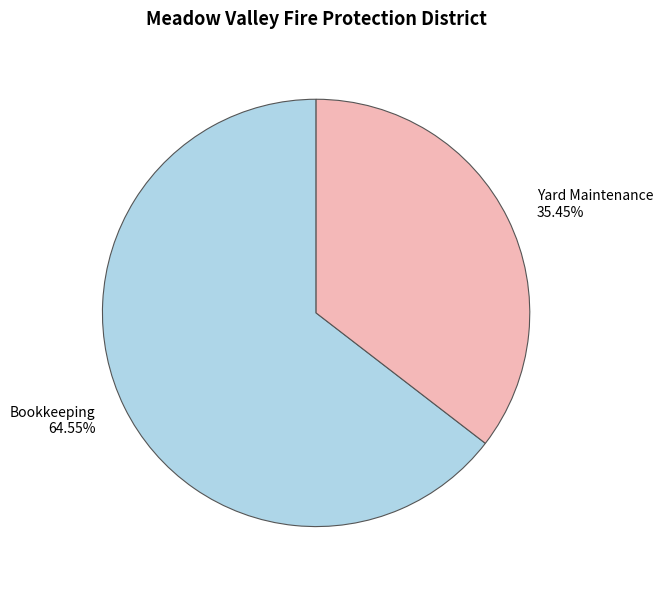

Which category has the biggest portion of the pie?

Bookkeeping